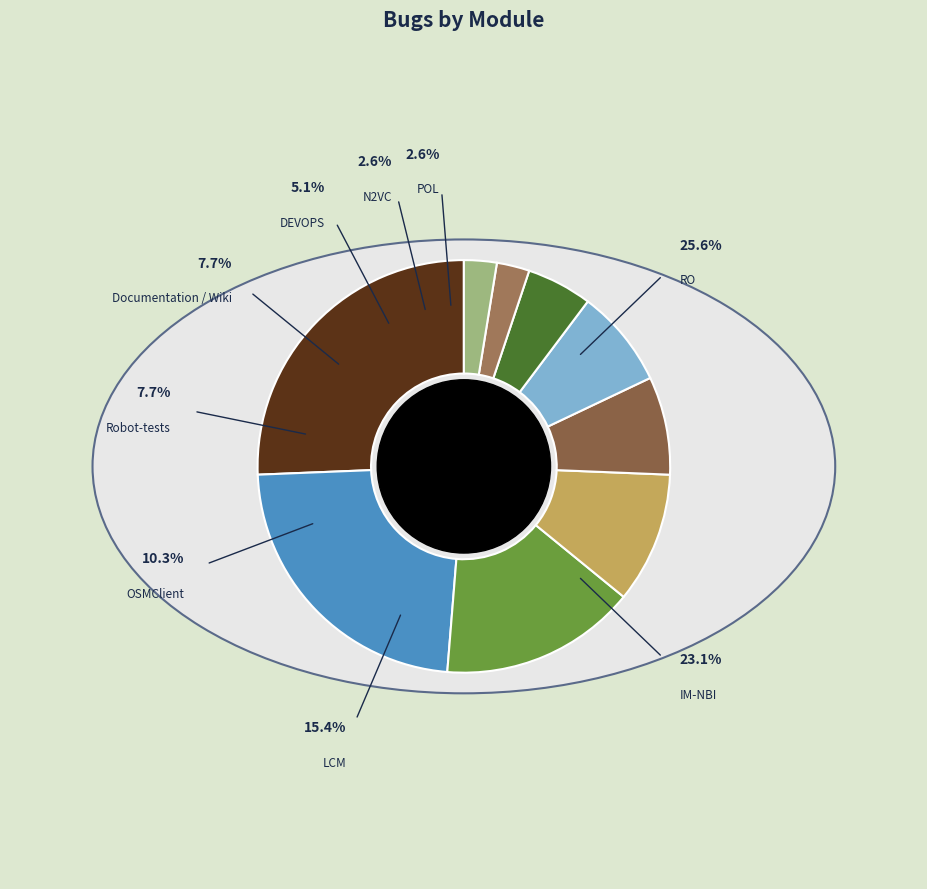

What is the smallest slice in the pie chart?

N2VC